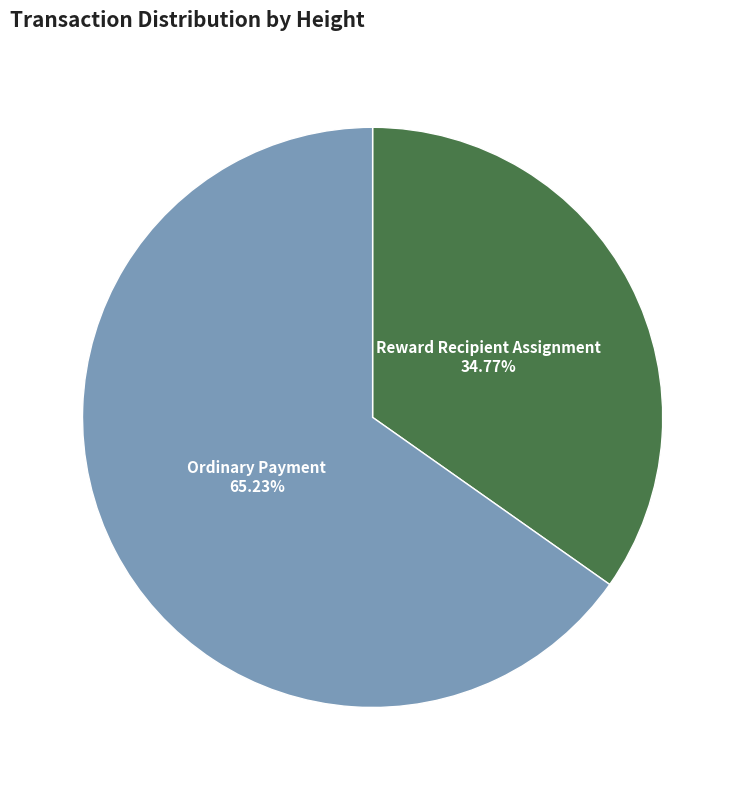

Which category has the smallest portion of the pie?

Reward Recipient Assignment